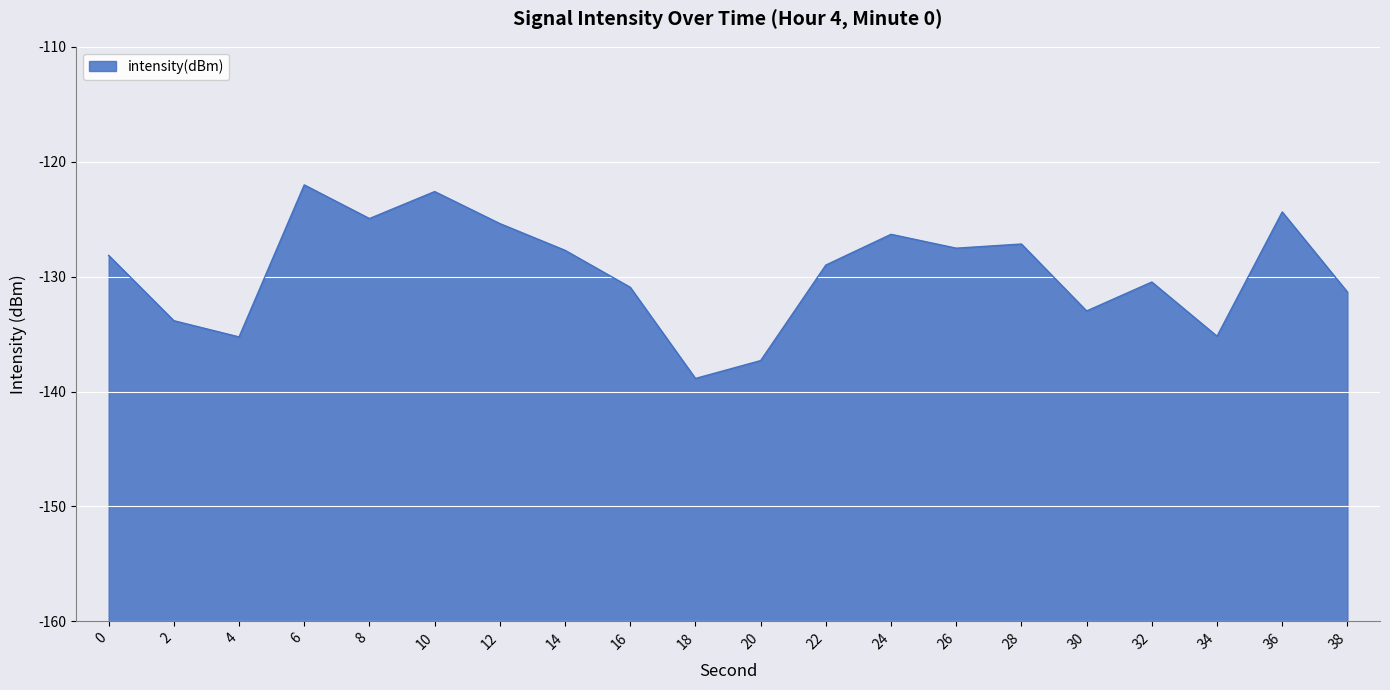

Rank the categories by value from highest to lowest.

6, 10, 36, 8, 12, 24, 28, 26, 14, 0, 22, 32, 16, 38, 30, 2, 34, 4, 20, 18